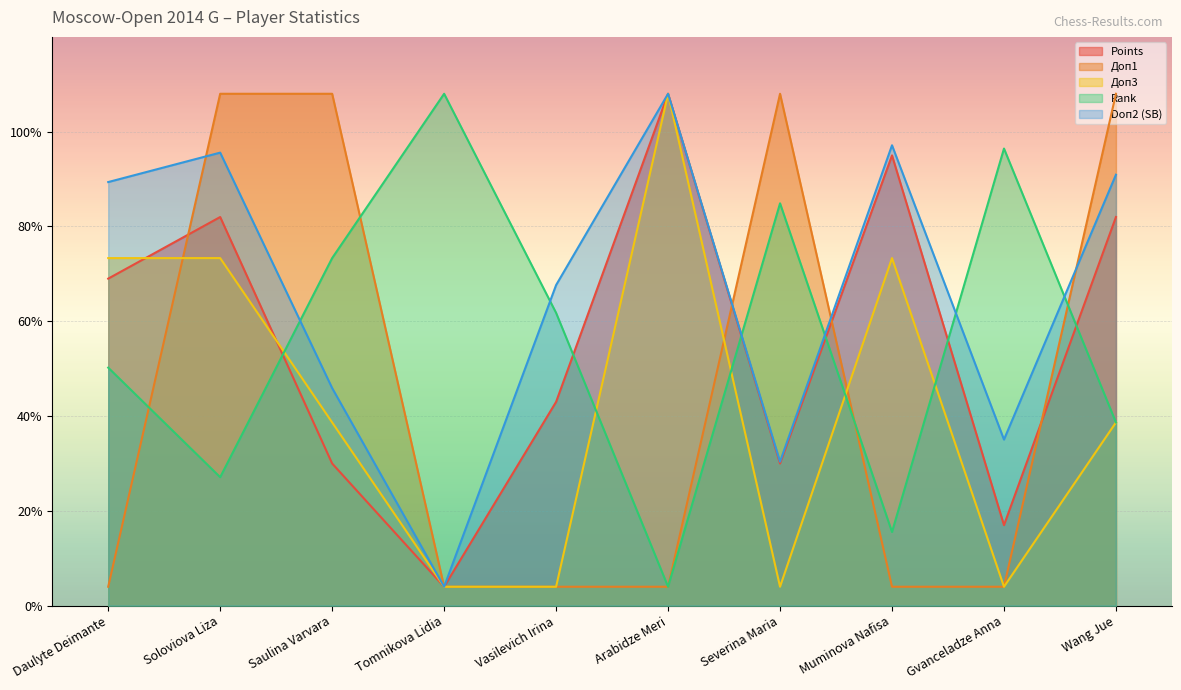

What is the label of the 5th point from the left?

Vasilevich Irina